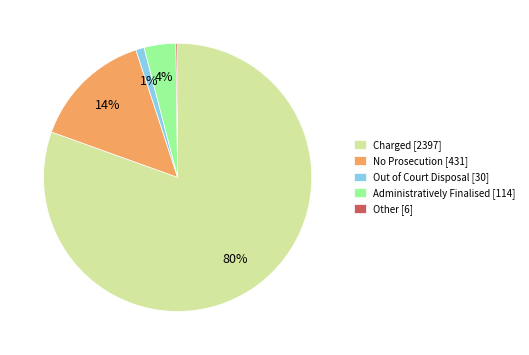

Between Charged [2397] and Administratively Finalised [114], which is larger?

Charged [2397]